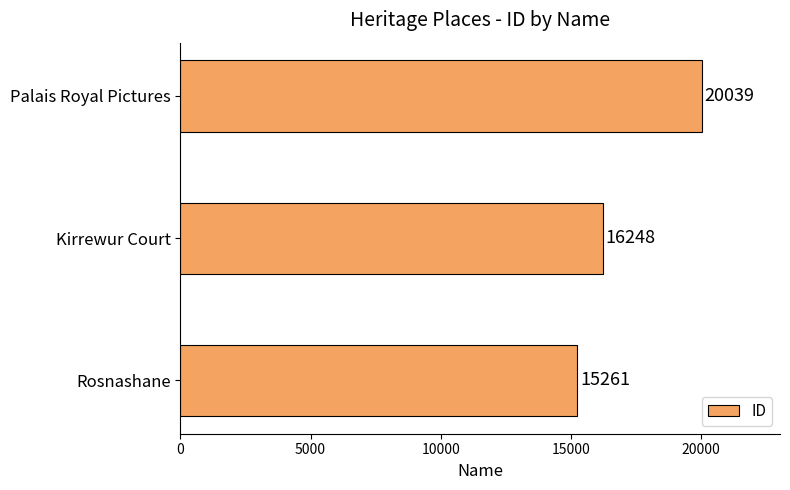

How many bars are there in total?

3